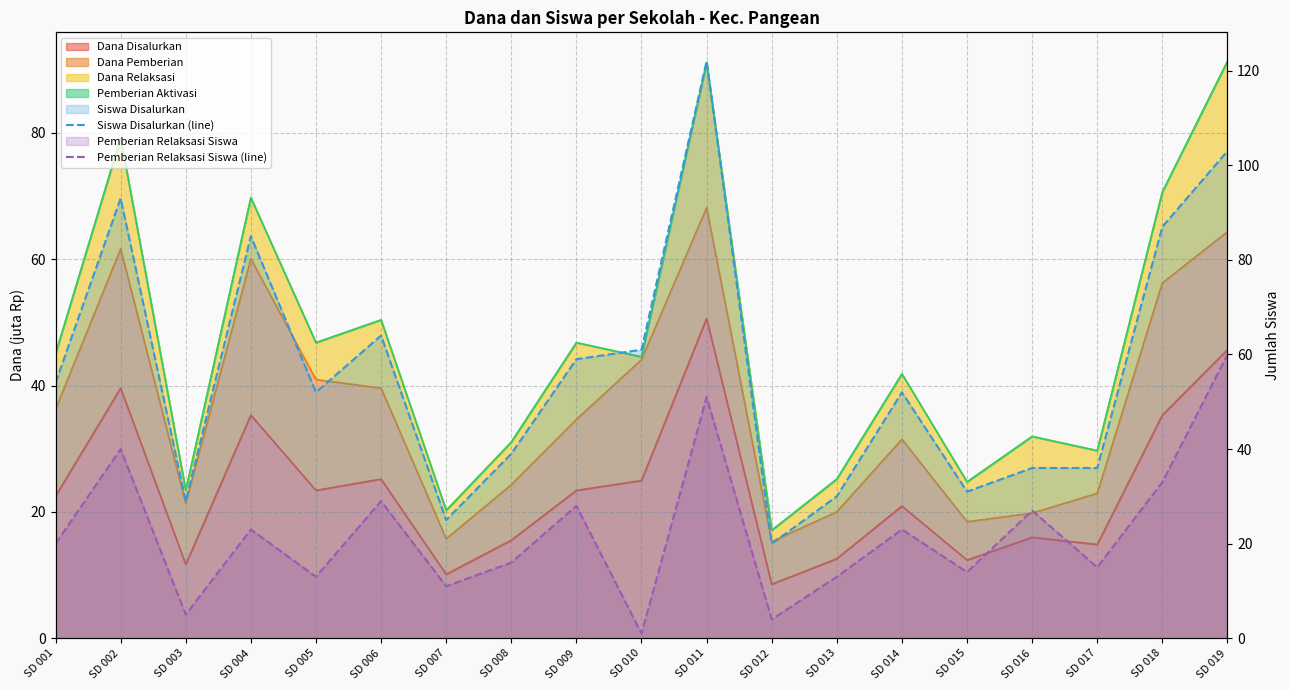

At which category is the sum across all series the highest?

SD 011